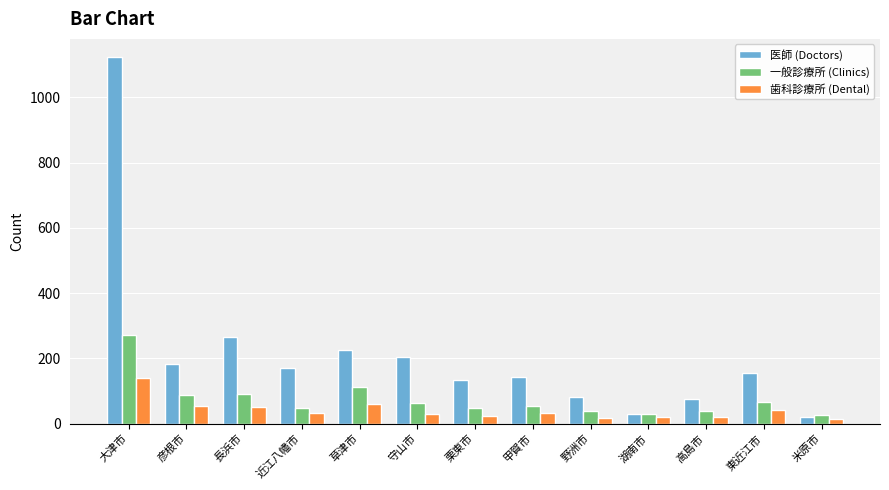

True or false: 医師 (Doctors) has a value of 19 at 米原市.

True